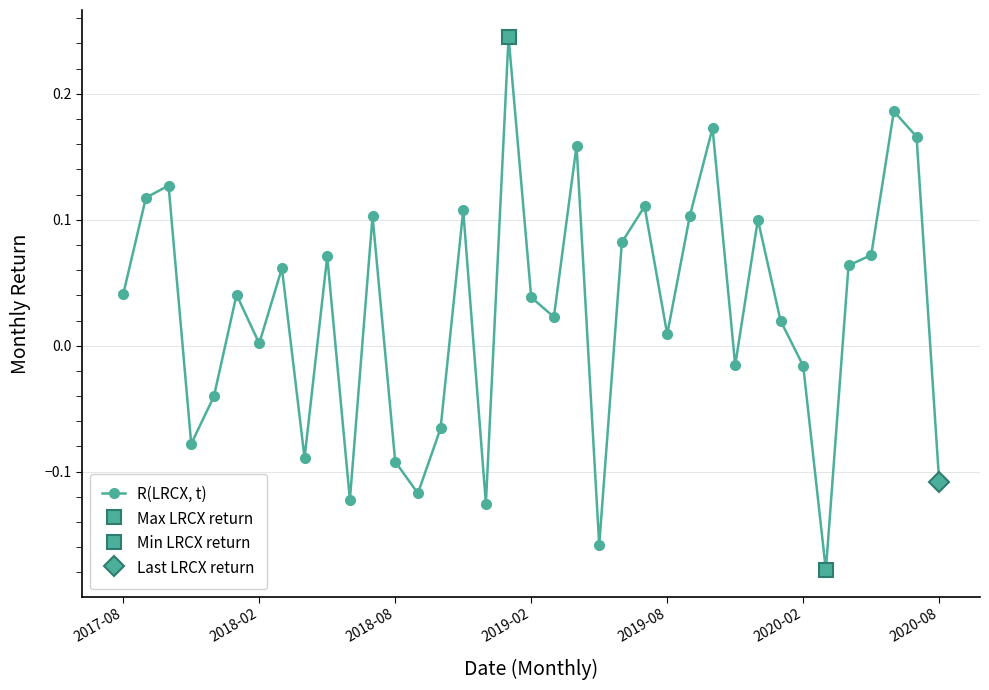

True or false: the data shows 0.0 at 32.

False